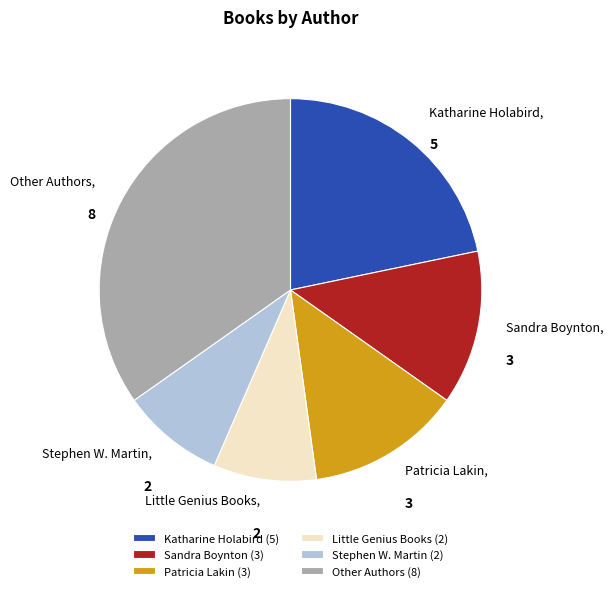

Approximately how many times larger is the value at Stephen W. Martin compared to Little Genius Books?

1.0